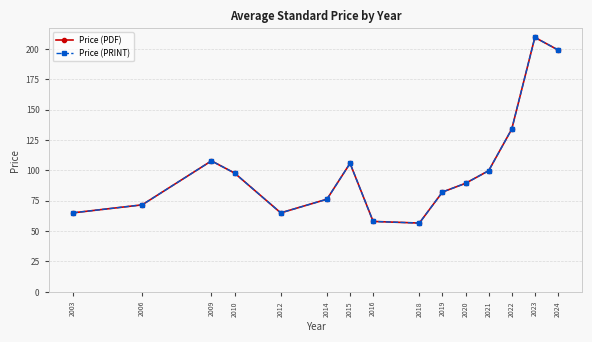

Where is the first local minimum for Price (PDF)?

2012